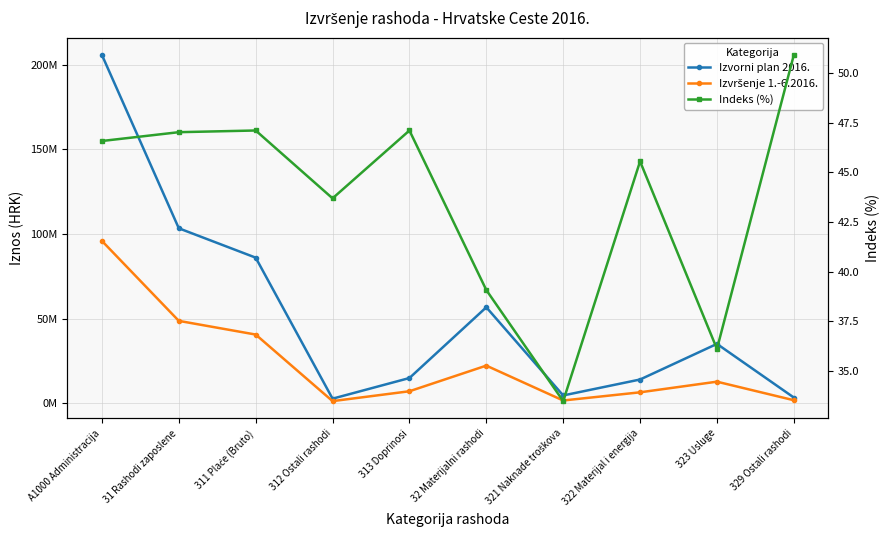

Where is the first local minimum for Indeks (%)?

312 Ostali rashodi